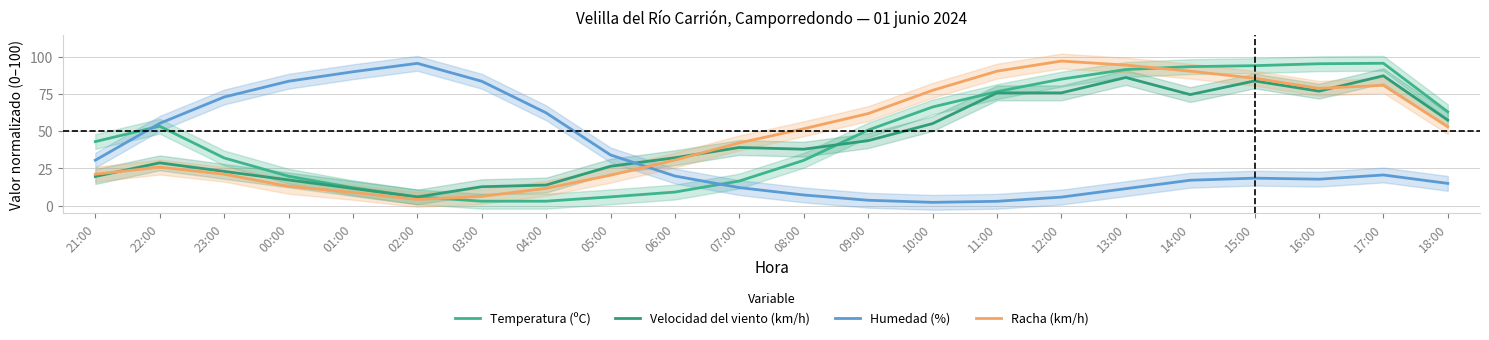

The value of Racha (km/h) at 01:00 is 12.2. True or false?

False